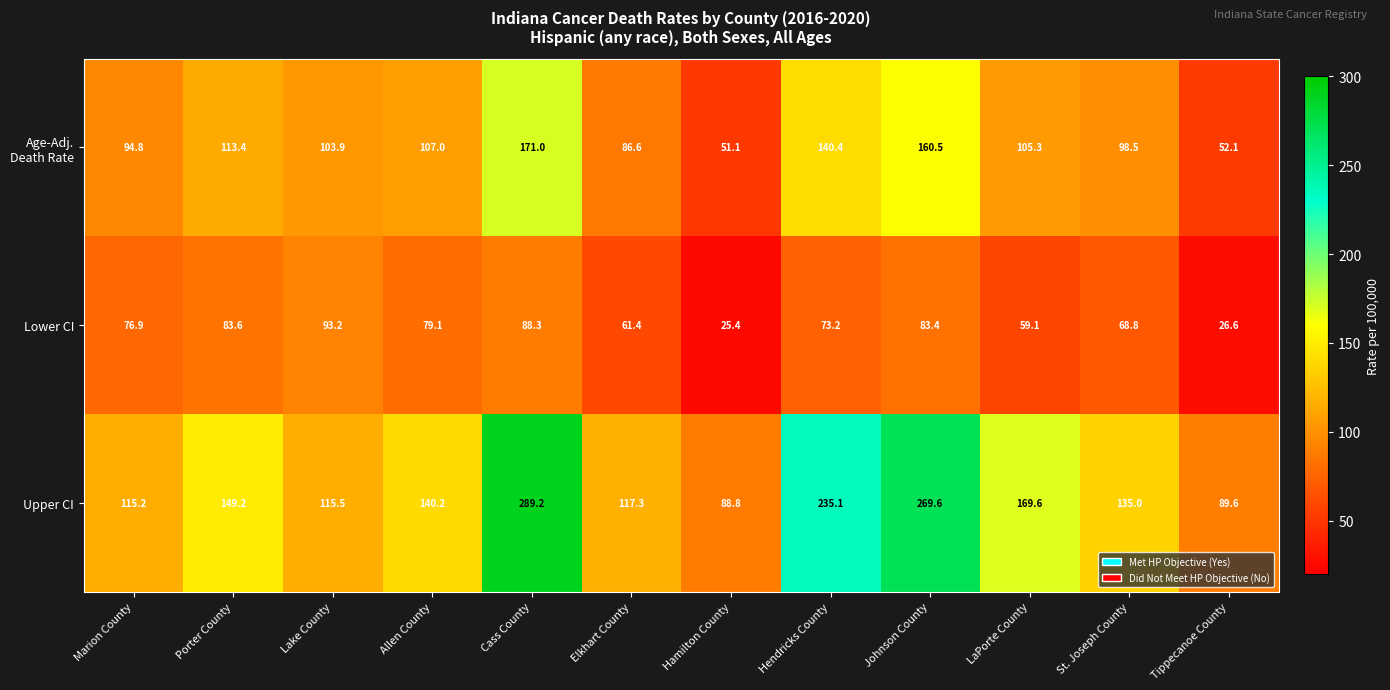

What is the average value of the Upper CI series?

159.5